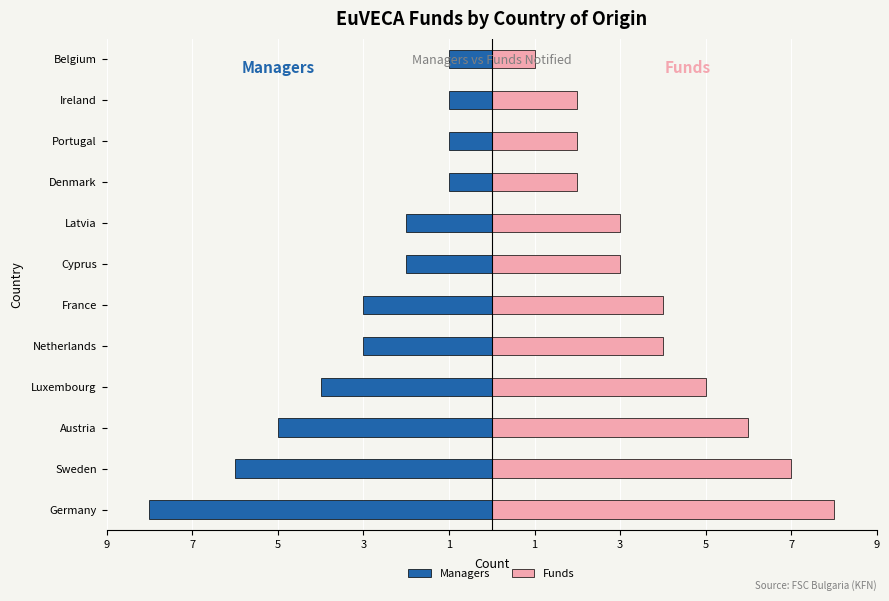

The Funds series shows 4 at Germany. True or false?

False